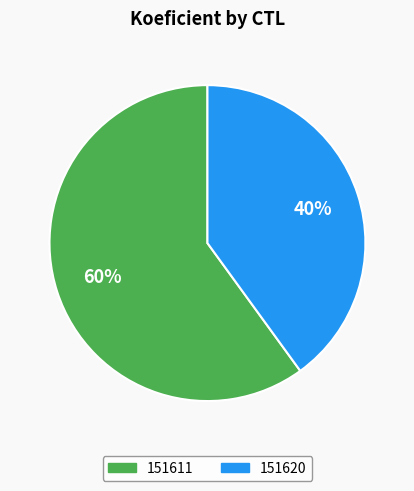

To the nearest percent, what is the difference between the largest and smallest slice percentages?

20%